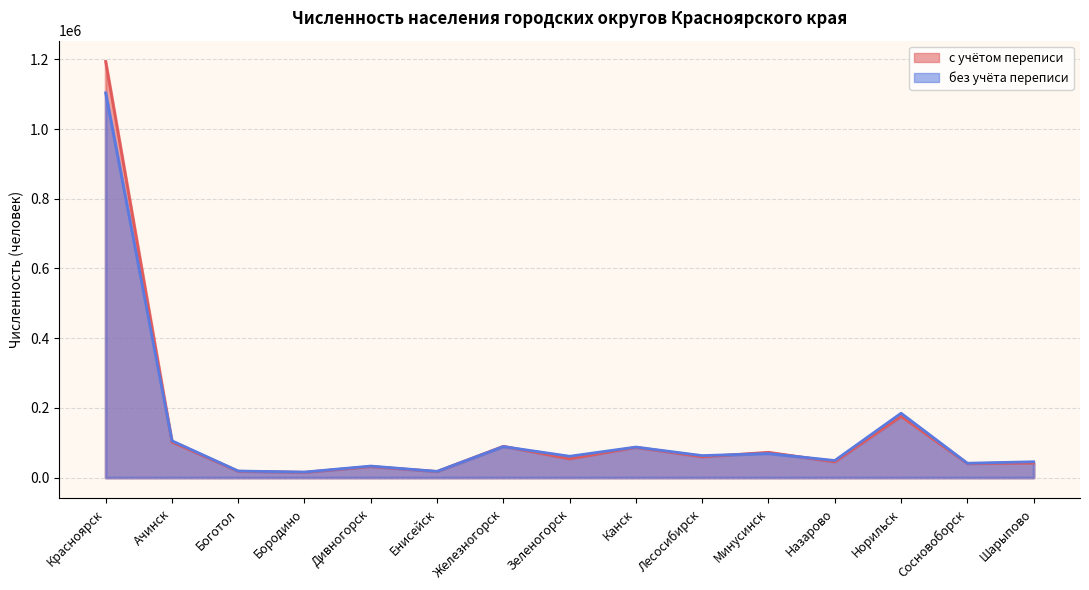

At which category does без учёта переписи reach its first local valley?

Бородино